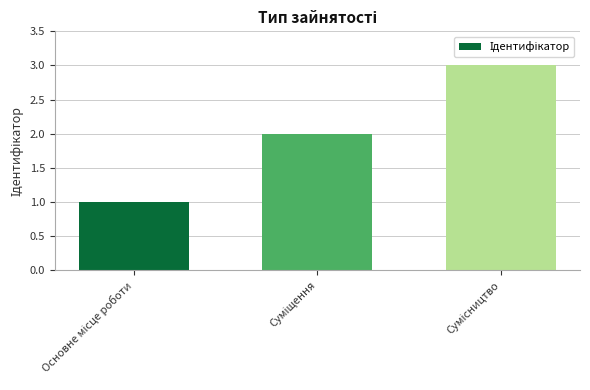

What is the greatest value displayed?

3